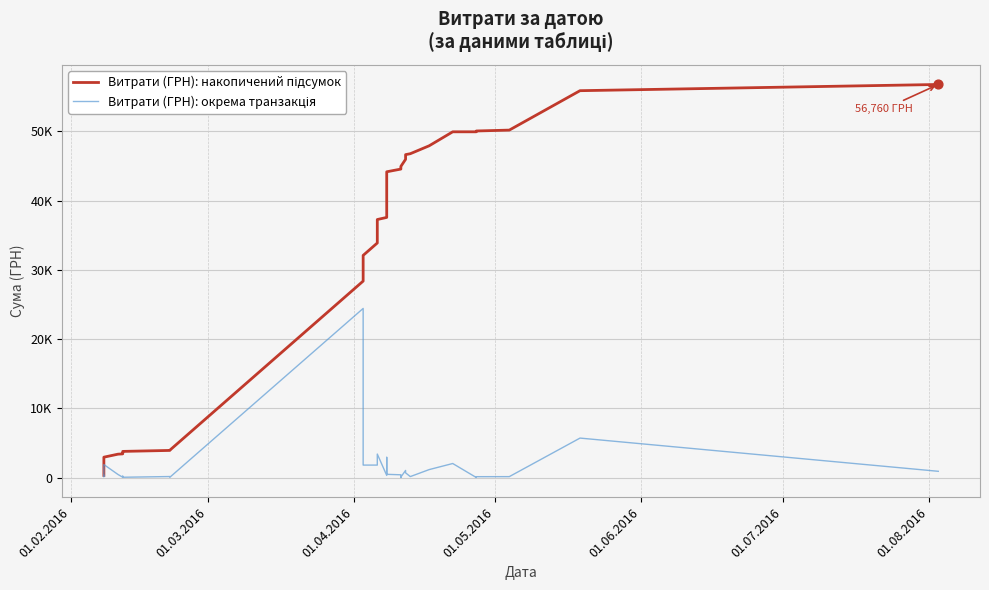

Is the value of Витрати (ГРН): окрема транзакція at 38 greater than the value of Витрати (ГРН): накопичений підсумок at 20?

No